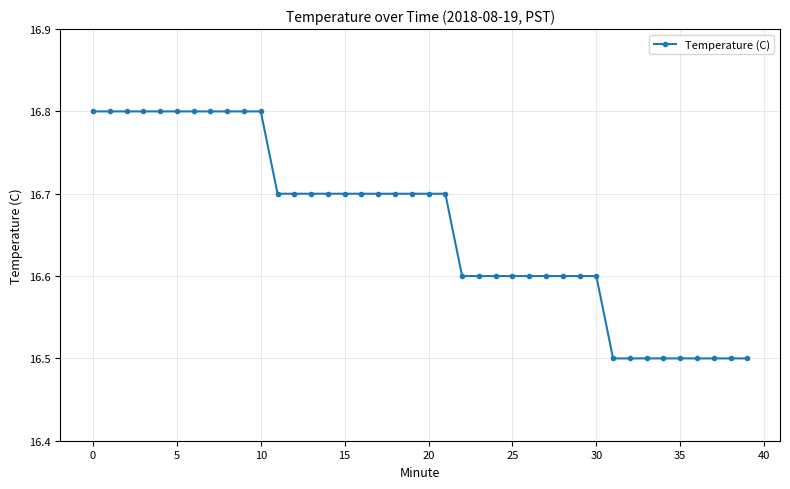

Reading right to left, list all the values displayed in this chart.

16.5	16.5	16.5	16.5	16.5	16.5	16.5	16.5	16.5	16.6	16.6	16.6	16.6	16.6	16.6	16.6	16.6	16.6	16.7	16.7	16.7	16.7	16.7	16.7	16.7	16.7	16.7	16.7	16.7	16.8	16.8	16.8	16.8	16.8	16.8	16.8	16.8	16.8	16.8	16.8